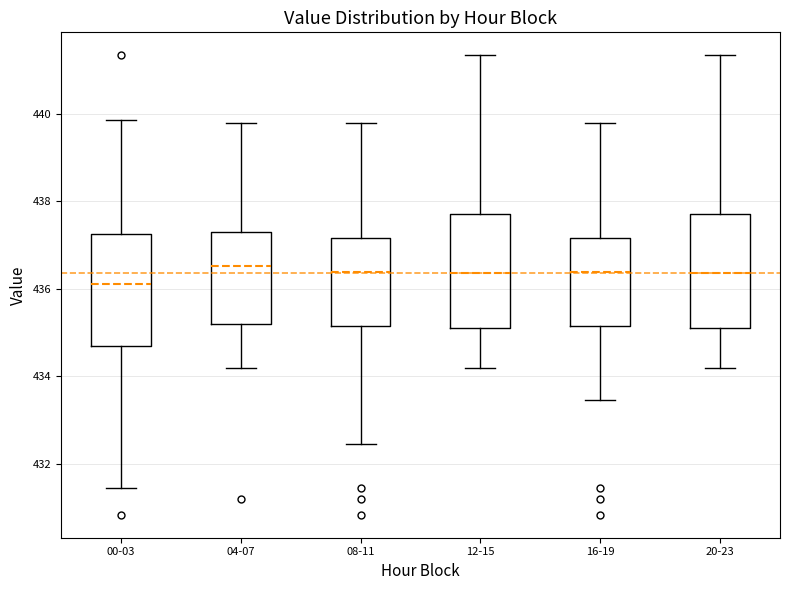

Reading left to right, read every box against the y-axis: the position of its median line, the range the box covers, and the ends of its whiskers. The values are not printed on the chart, so give them approximately, as read against the axis.

00-03: median 436.2, box 434.6 to 437.2, whiskers 431.4 to 439.8
04-07: median 436.6, box 435.2 to 437.4, whiskers 434.2 to 439.8
08-11: median 436.4, box 435.2 to 437.2, whiskers 432.4 to 439.8
12-15: median 436.4, box 435.2 to 437.8, whiskers 434.2 to 441.4
16-19: median 436.4, box 435.2 to 437.2, whiskers 433.4 to 439.8
20-23: median 436.4, box 435.2 to 437.8, whiskers 434.2 to 441.4